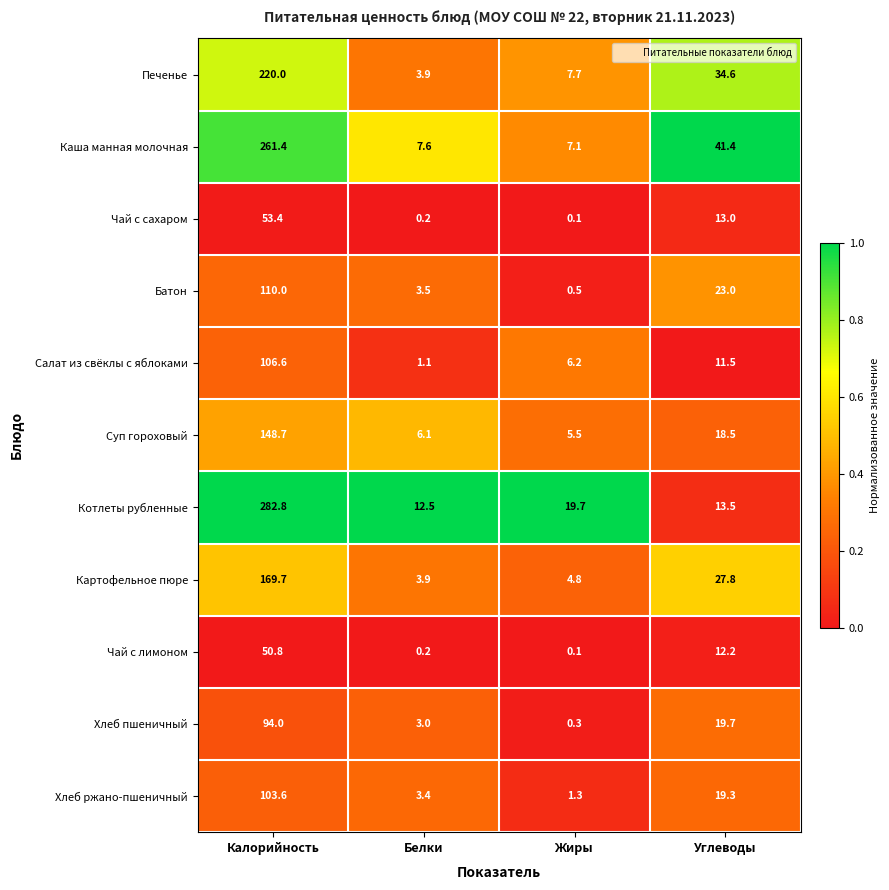

What is the difference between the highest and lowest values at Жиры?

19.6